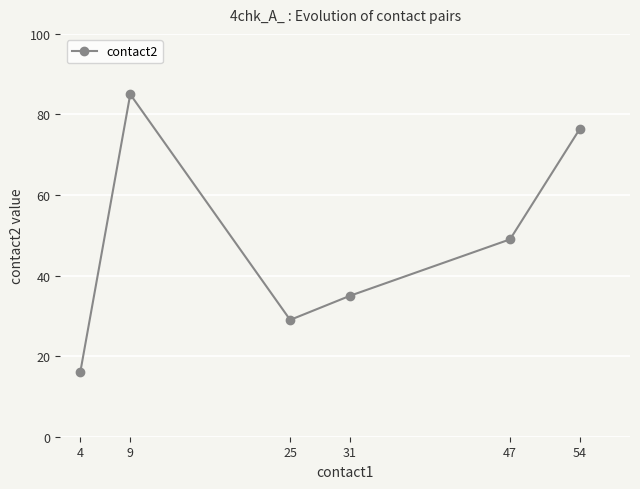

List the labels in order of value, largest first.

9, 54, 47, 31, 25, 4